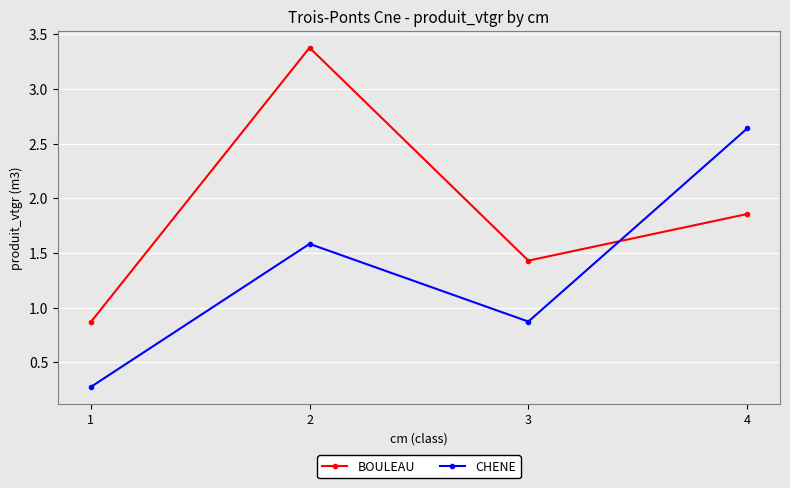

Count the CHENE values in the range 0 to 2.

3